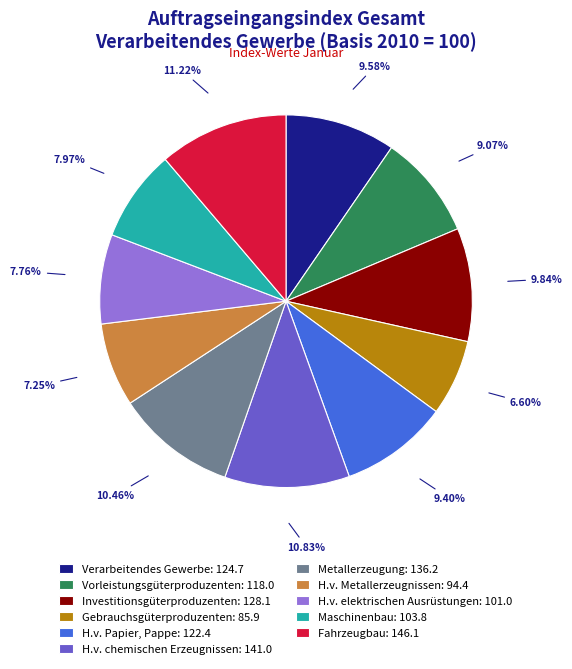

Combined, what portion of the pie is Gebrauchsgüterproduzenten and Maschinenbau?

14.6%